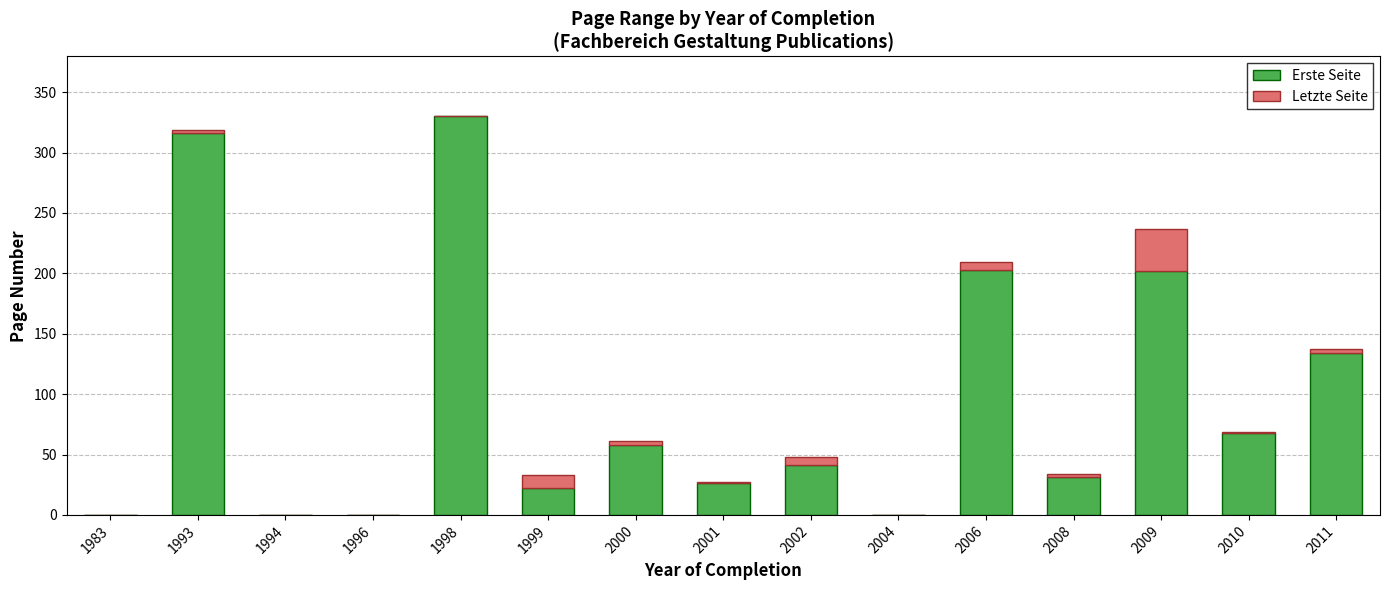

What is the sum of all Erste Seite values?

1431